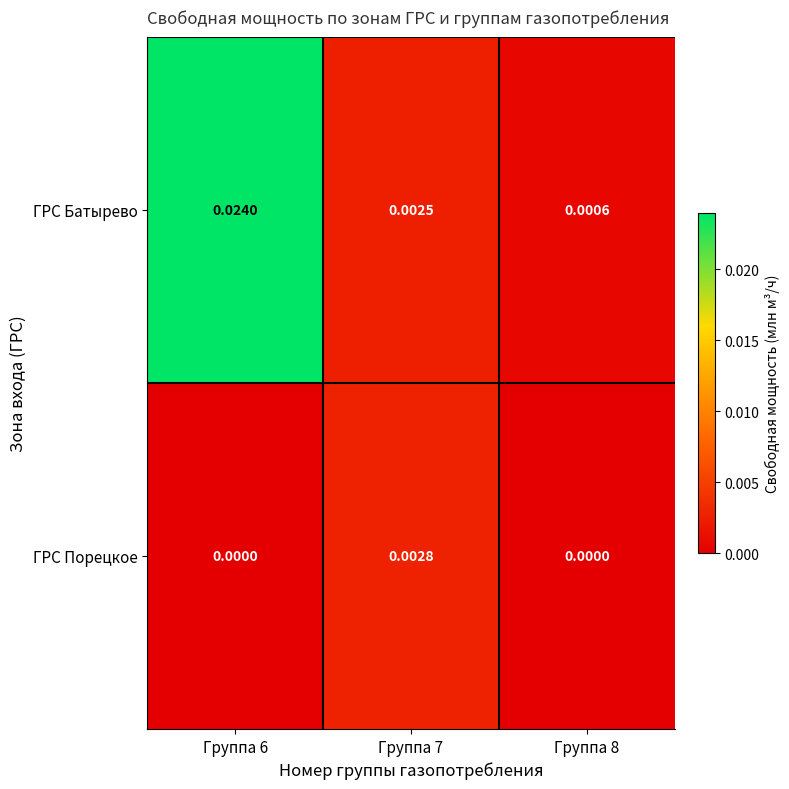

Which series has the largest total across all categories?

ГРС Батырево